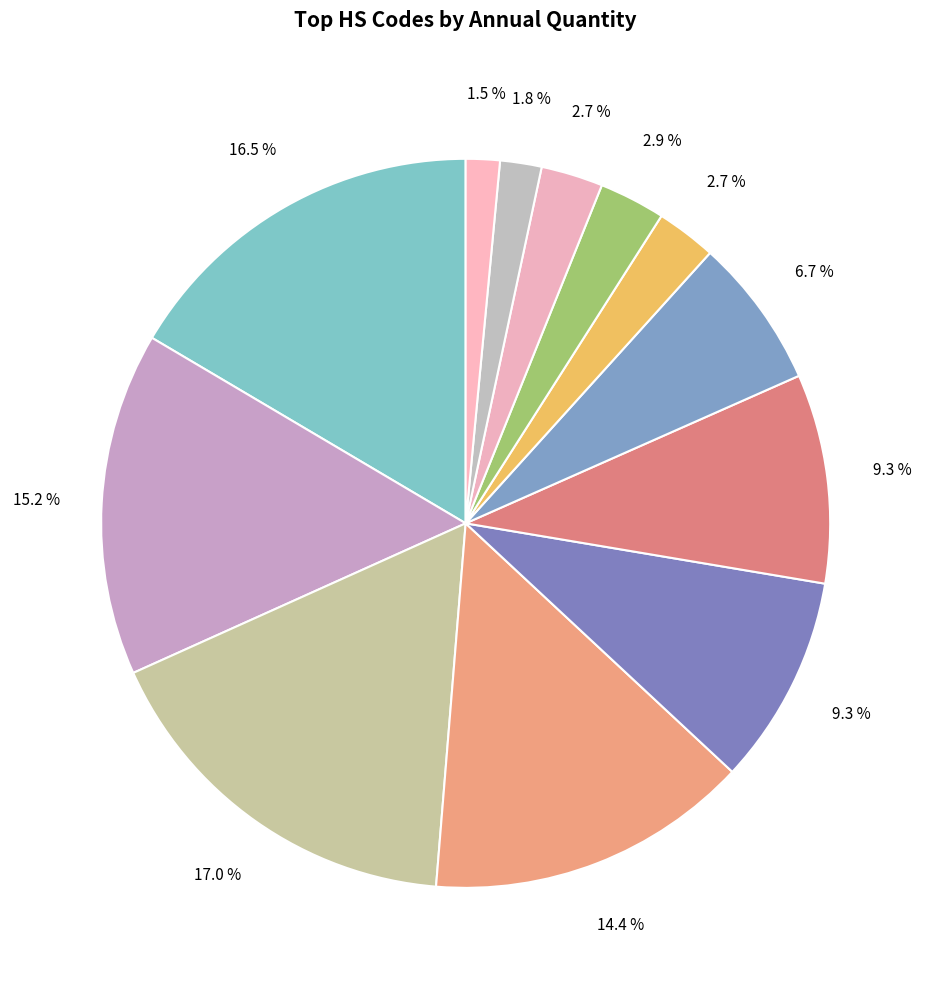

How many slices are in this pie chart?

12